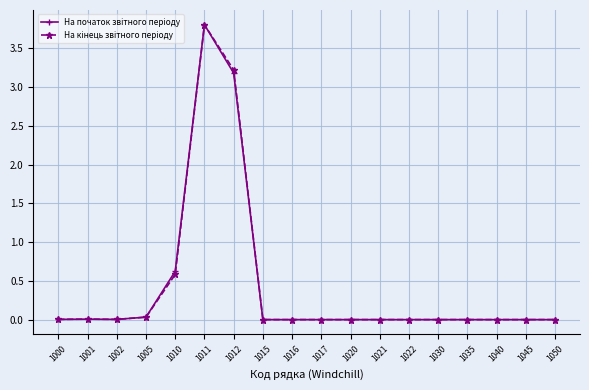

Which label corresponds to the largest value in the chart?

1011